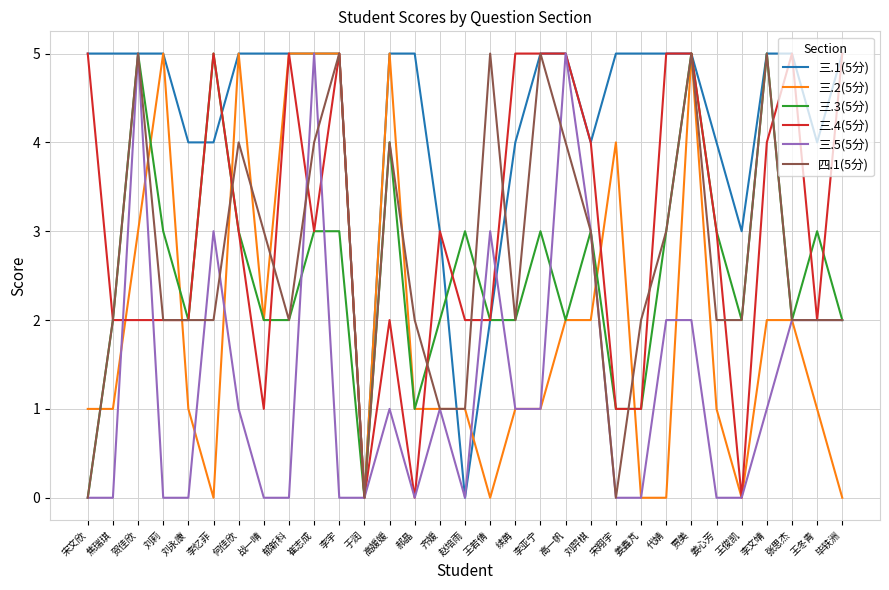

What is the total value across all series at 焦瑞琪?

12